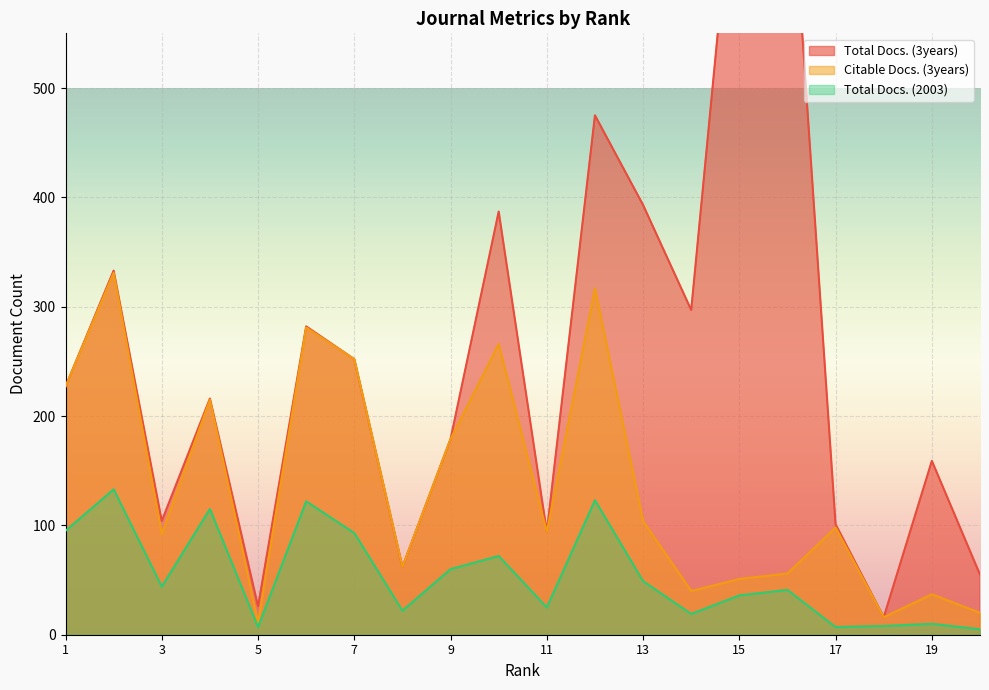

Which category has the lowest value in the Citable Docs. (3years) series?

5